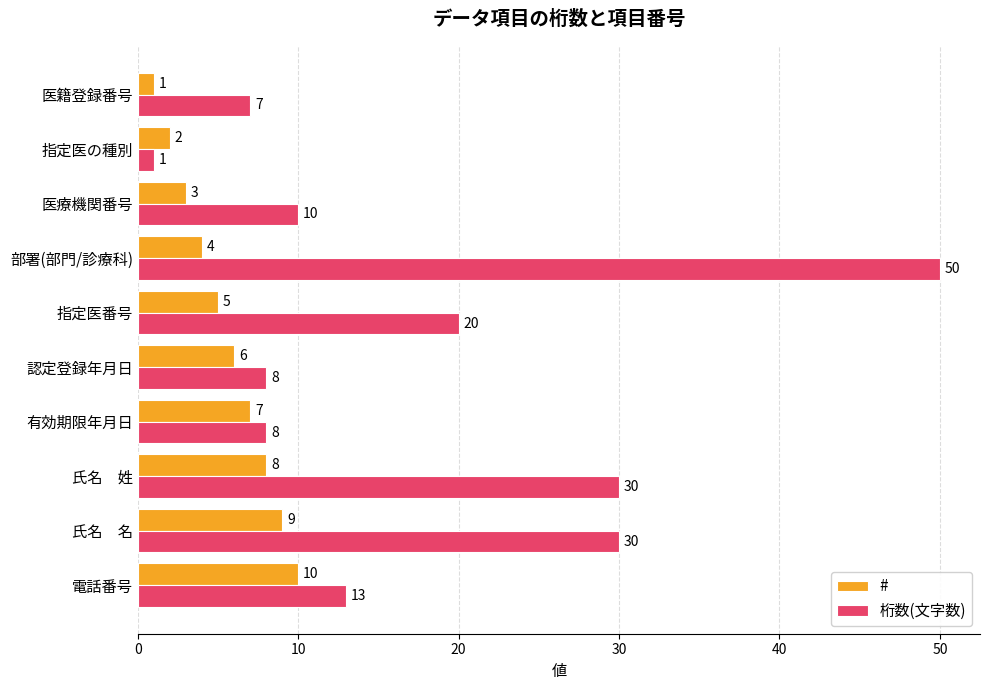

At 認定登録年月日, list the series in order from largest to smallest.

桁数(文字数), #